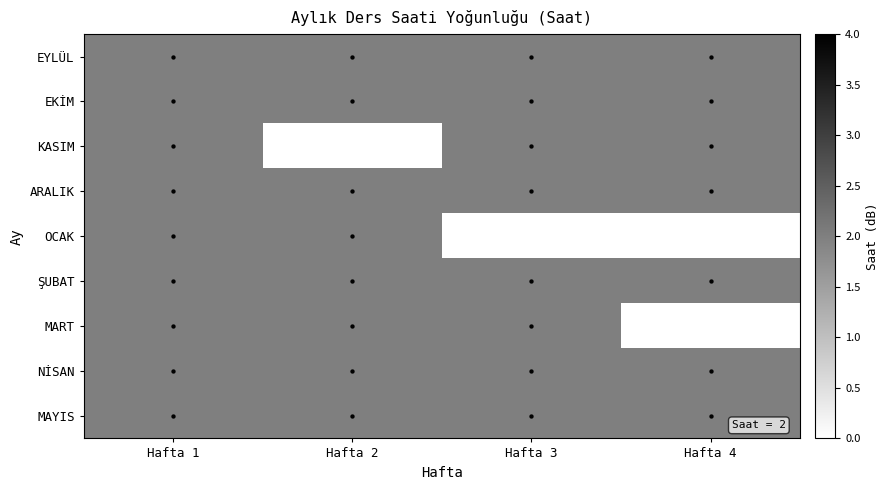

Rank the series by their maximum value, from lowest to highest.

EYLÜL, EKİM, KASIM, ARALIK, OCAK, ŞUBAT, MART, NİSAN, MAYIS